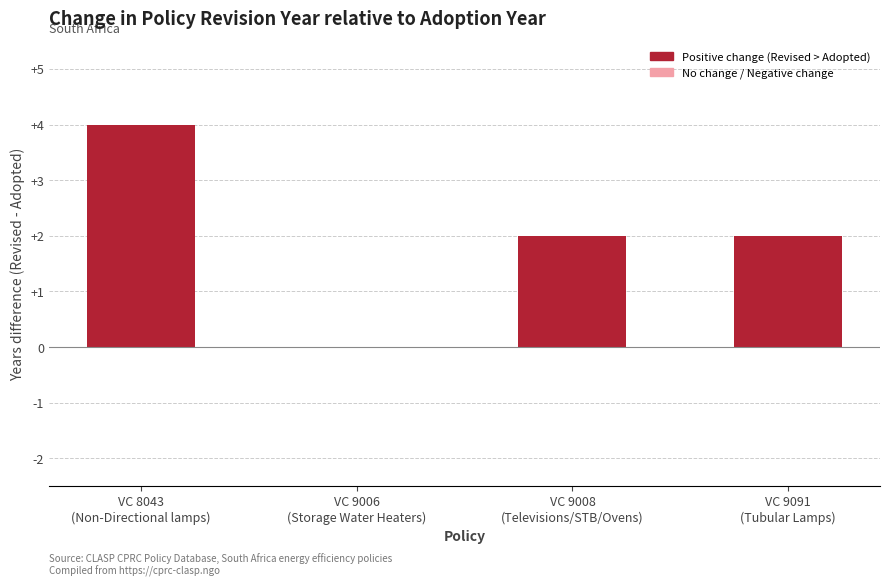

What is the greatest value displayed?

4